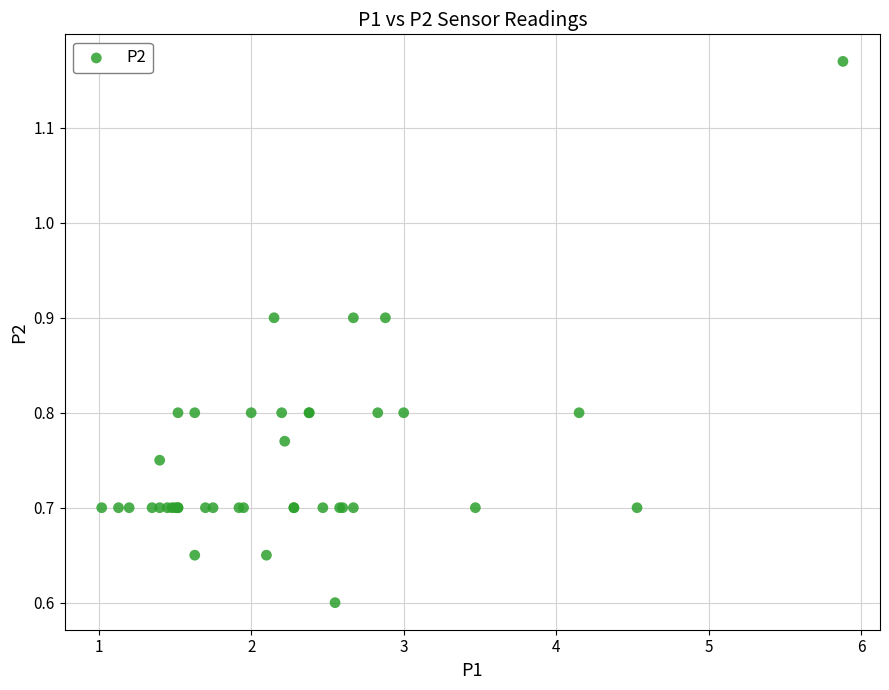

What Y value in the scatter plot is closest to 0?

0.6